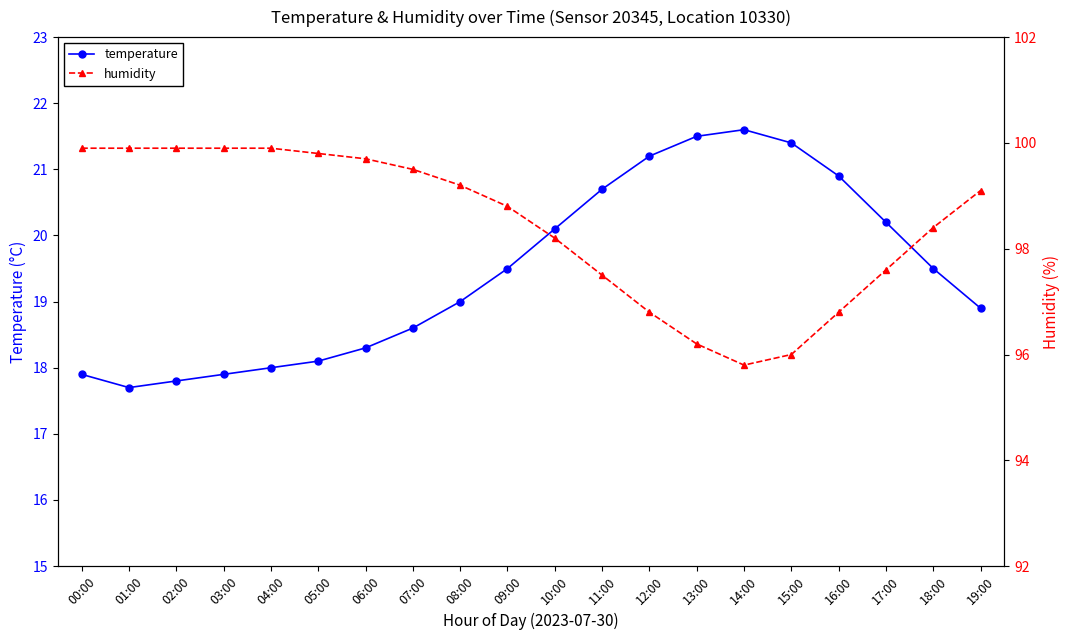

Where is temperature nearest to the value 19?

08:00